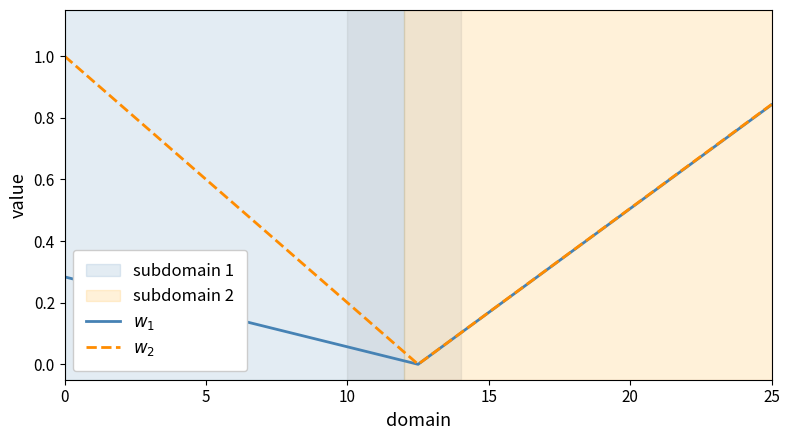

What is the maximum value shown in the chart?

1.0